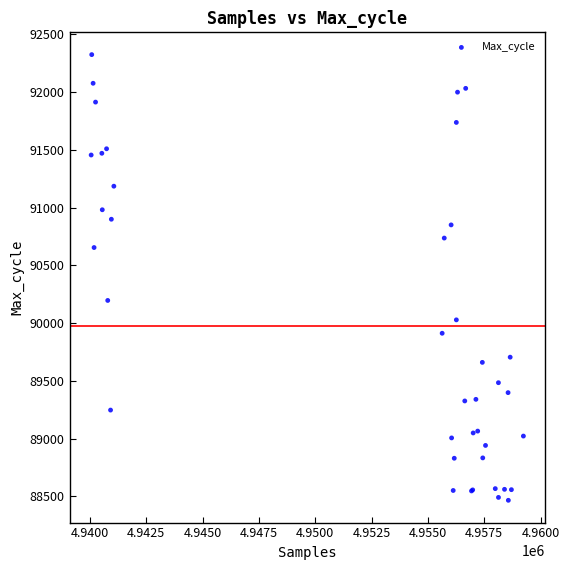

What Y value in the scatter plot is closest to 90396?

90197